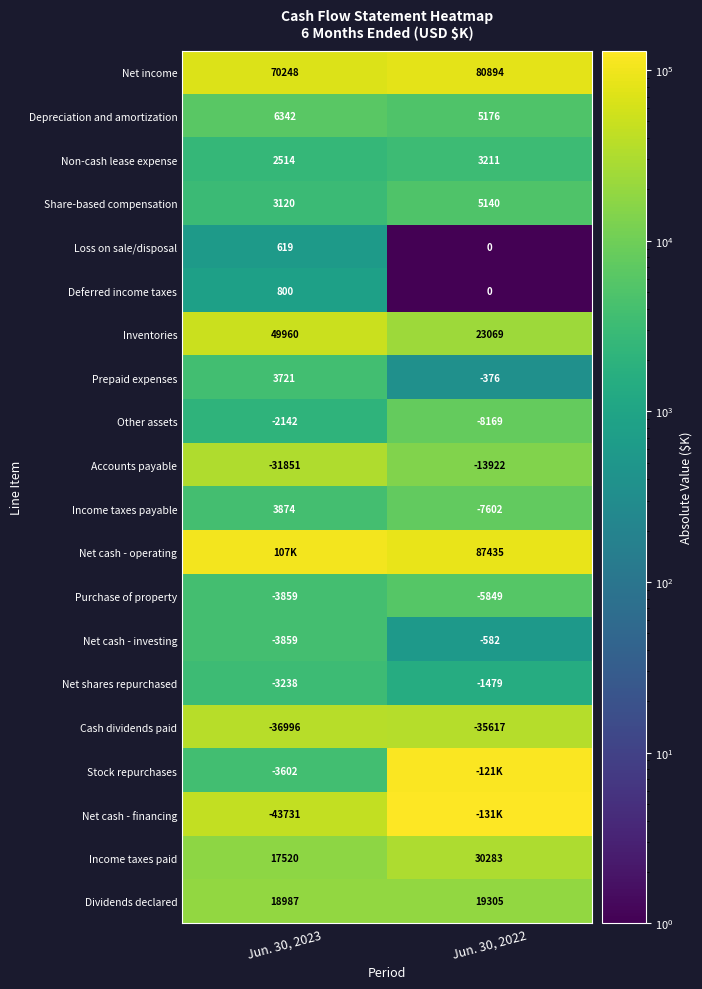

Is the value of Income taxes paid at Jun. 30, 2023 greater than the value of Purchase of property at Jun. 30, 2023?

Yes